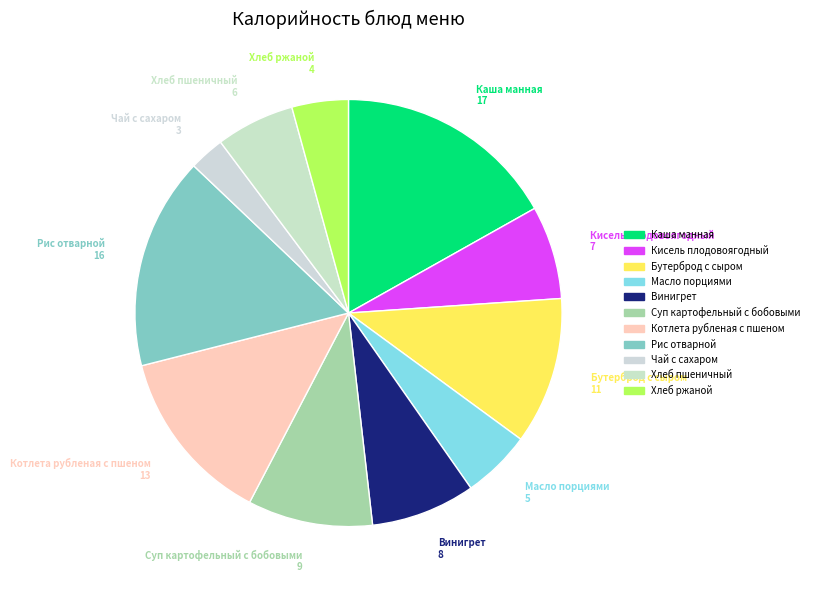

Approximately how many times larger is the value at Масло порциями compared to Винигрет?

0.7